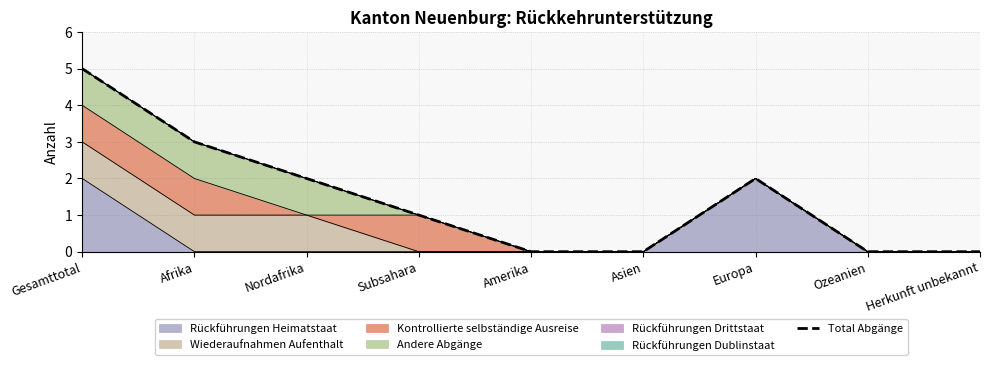

What is the change in value from Nordafrika to Ozeanien?

-2